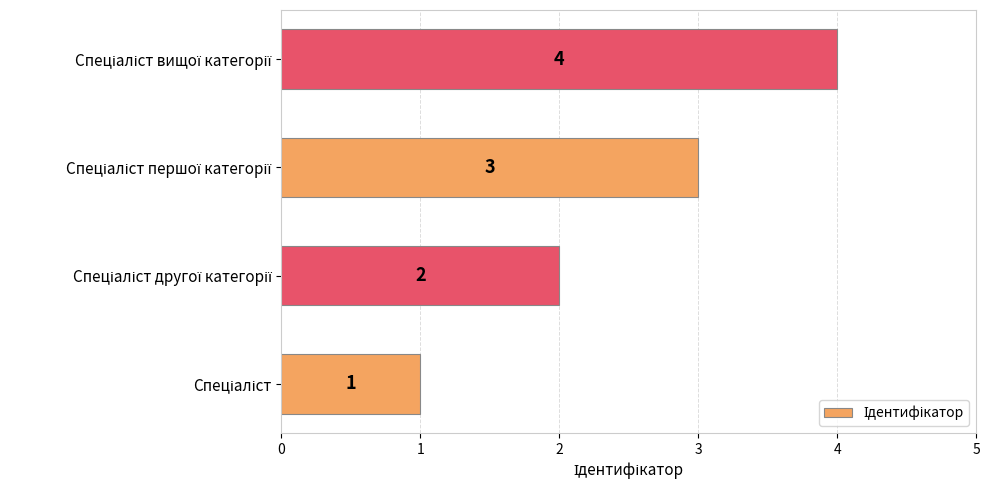

How many values are between 2 and 4?

3